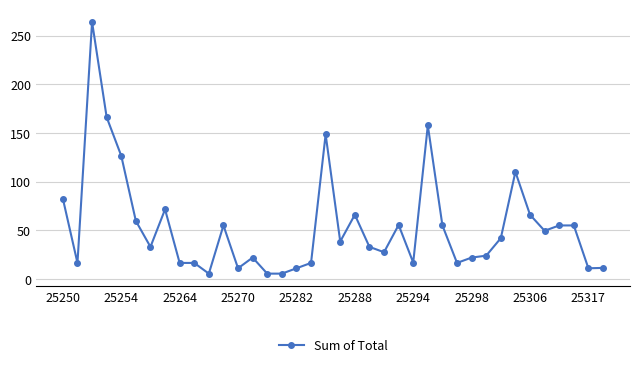

What is the value of the 9th point from the left?

16.5